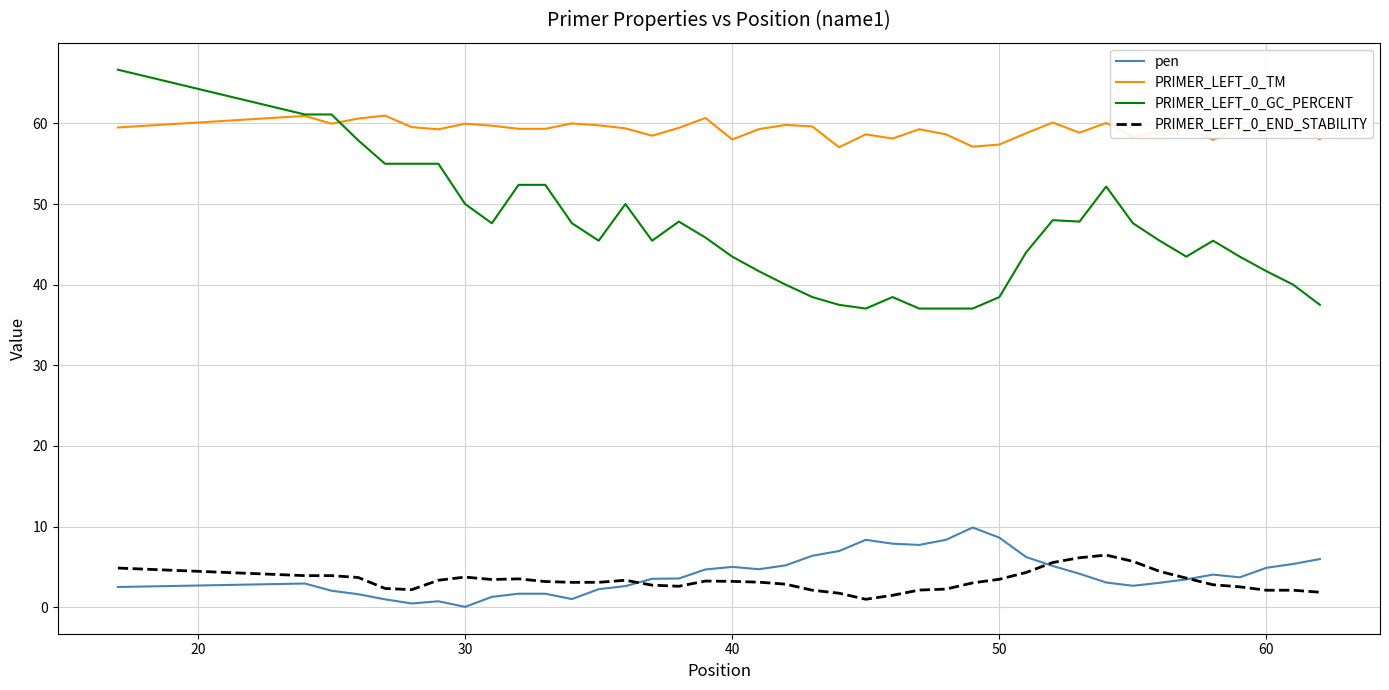

What is the maximum value shown in the chart?

66.7